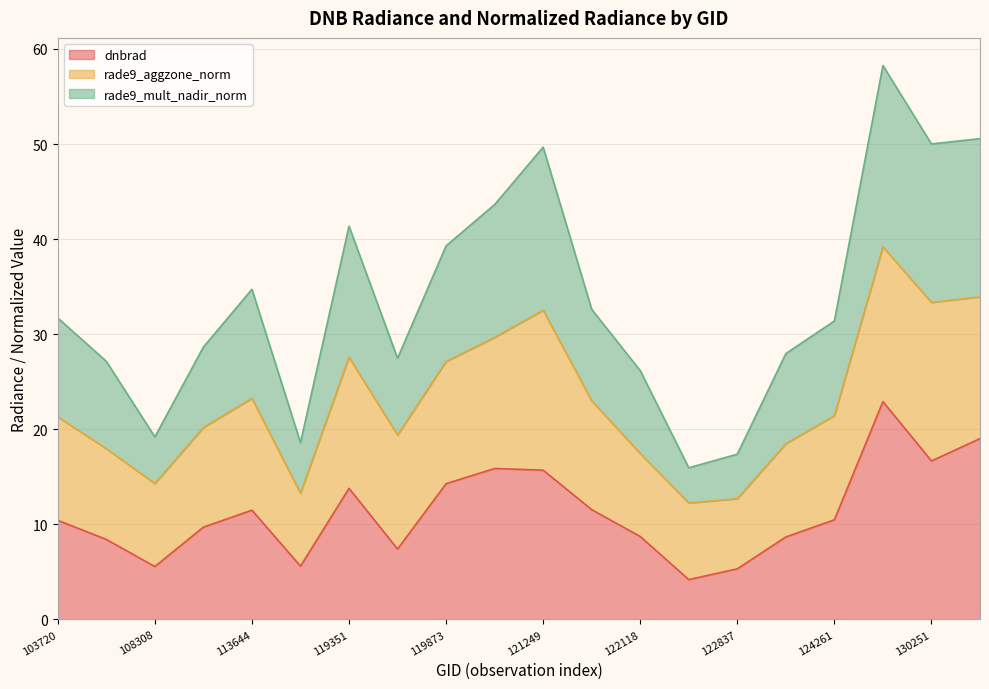

At which category does rade9_mult_nadir_norm reach its first local valley?

108308